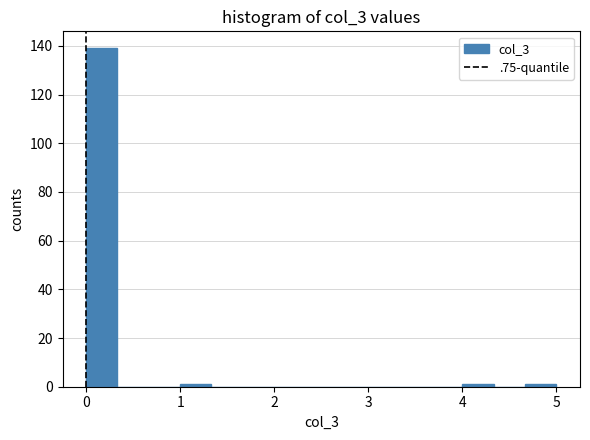

Around what value on the x-axis is the tallest bar? Give the approximate position of its centre, as read against the axis.

0.2